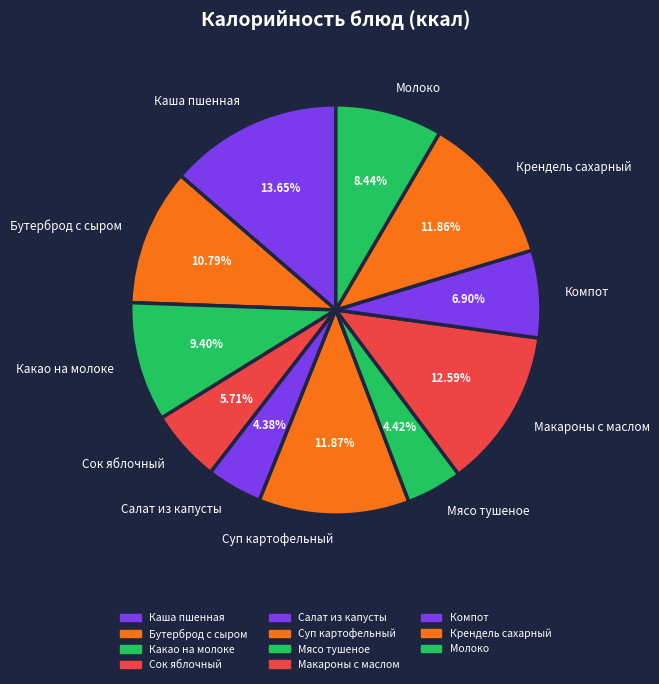

Combined, do Макароны с маслом and Бутерброд с сыром account for over 50%?

No